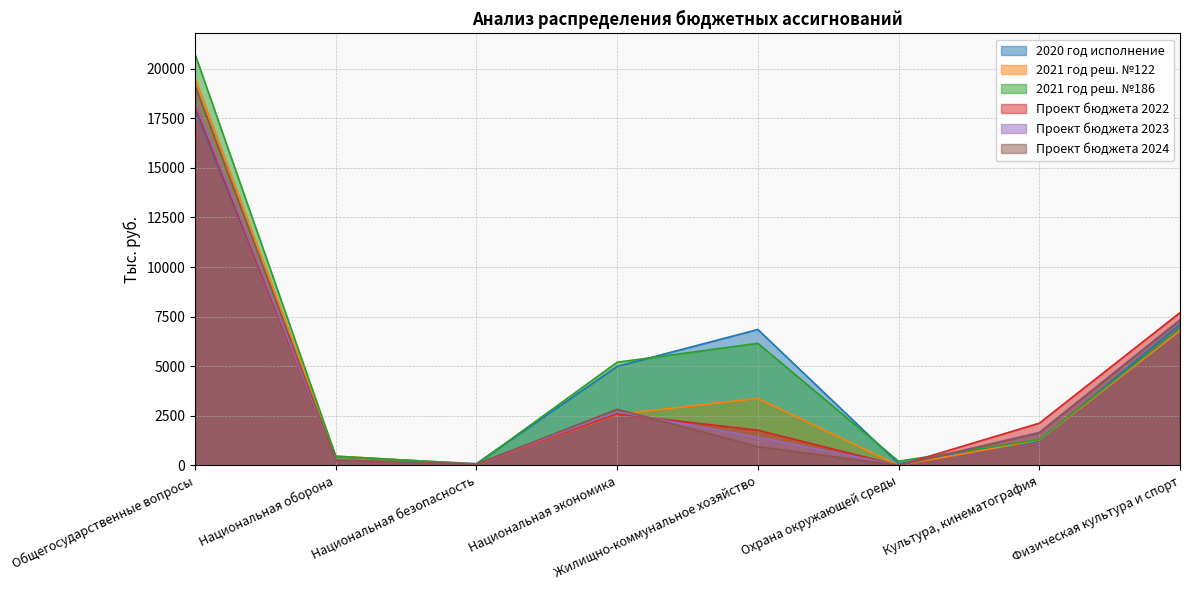

The value of Проект бюджета 2024 at Культура, кинематография is 1635.8. True or false?

True